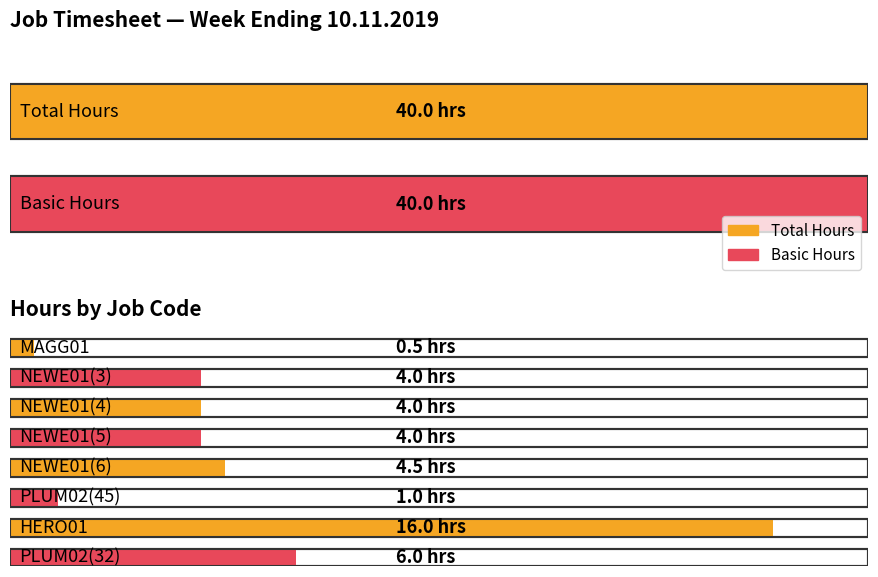

What is the difference between the maximum and minimum values in the Total series?

15.5